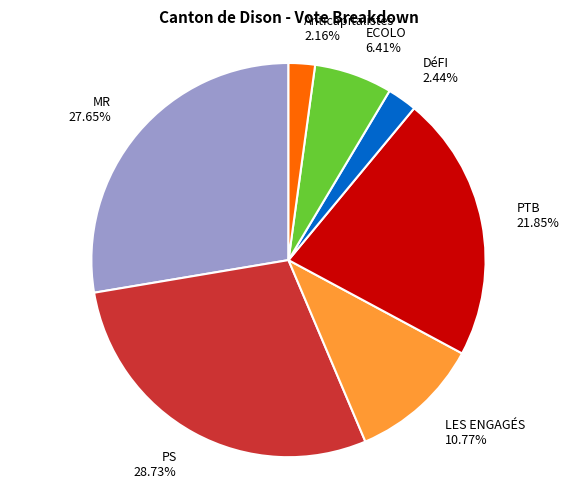

Which slice is the largest?

PS